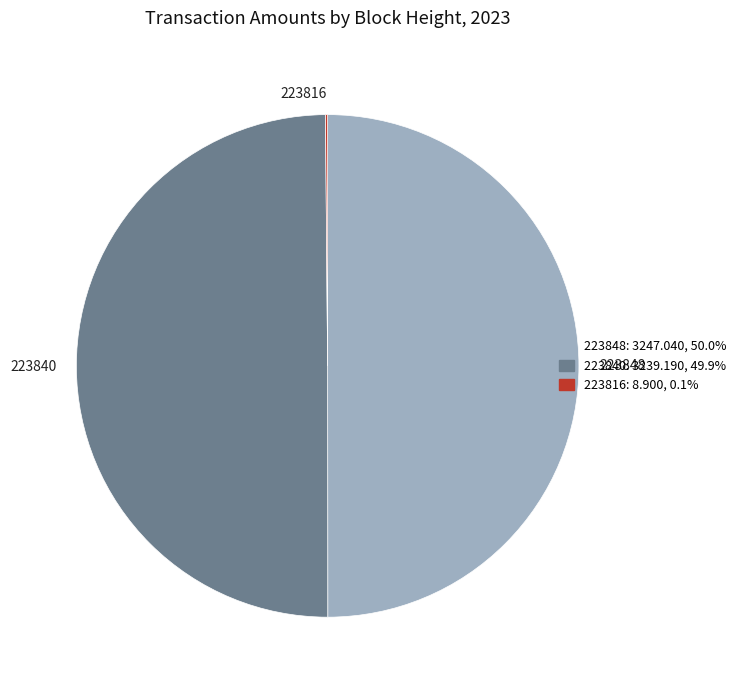

Do 223840 and 223848 together represent more than half of the pie?

Yes